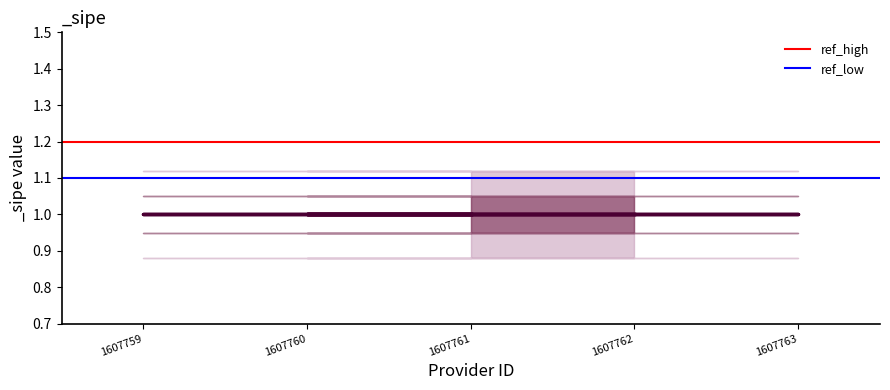

At which category is the sum across all series the highest?

1607762